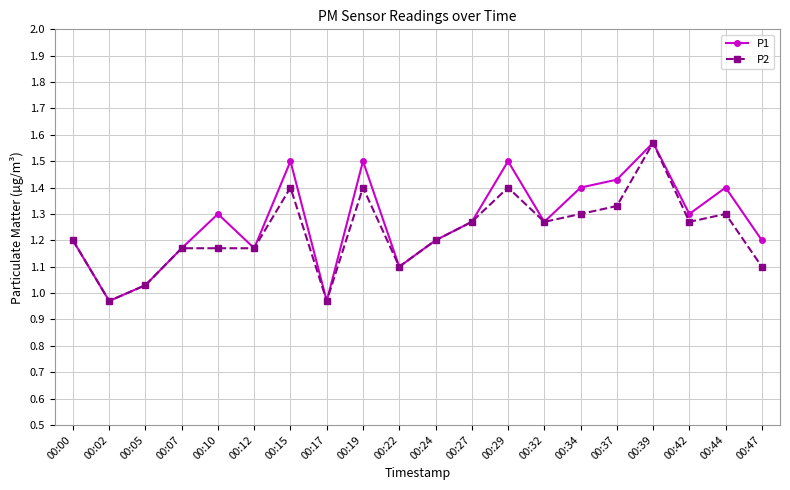

Which label corresponds to the largest value in the chart?

00:39